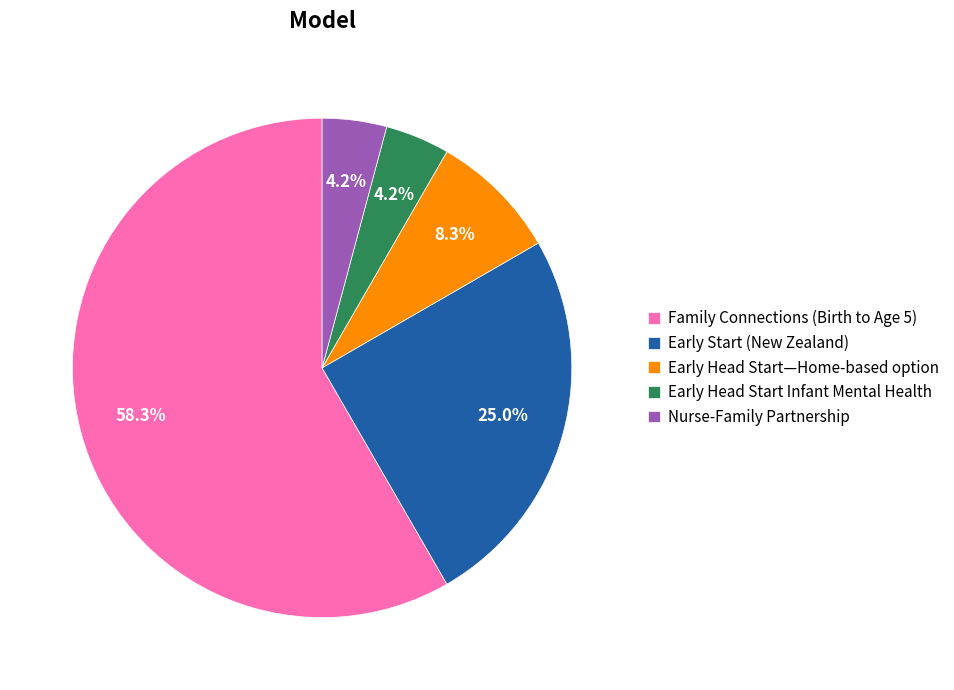

Combined, do Family Connections (Birth to Age 5) and Early Head Start Infant Mental Health account for over 50%?

Yes